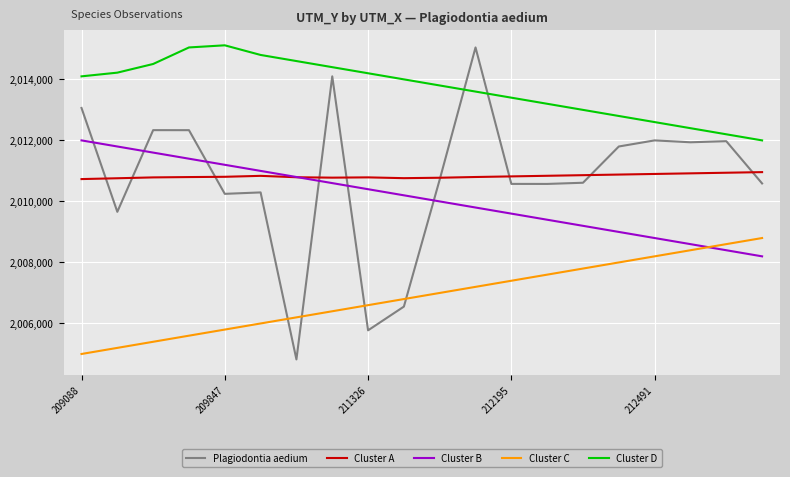

What is the minimum value for Cluster D?

2012000